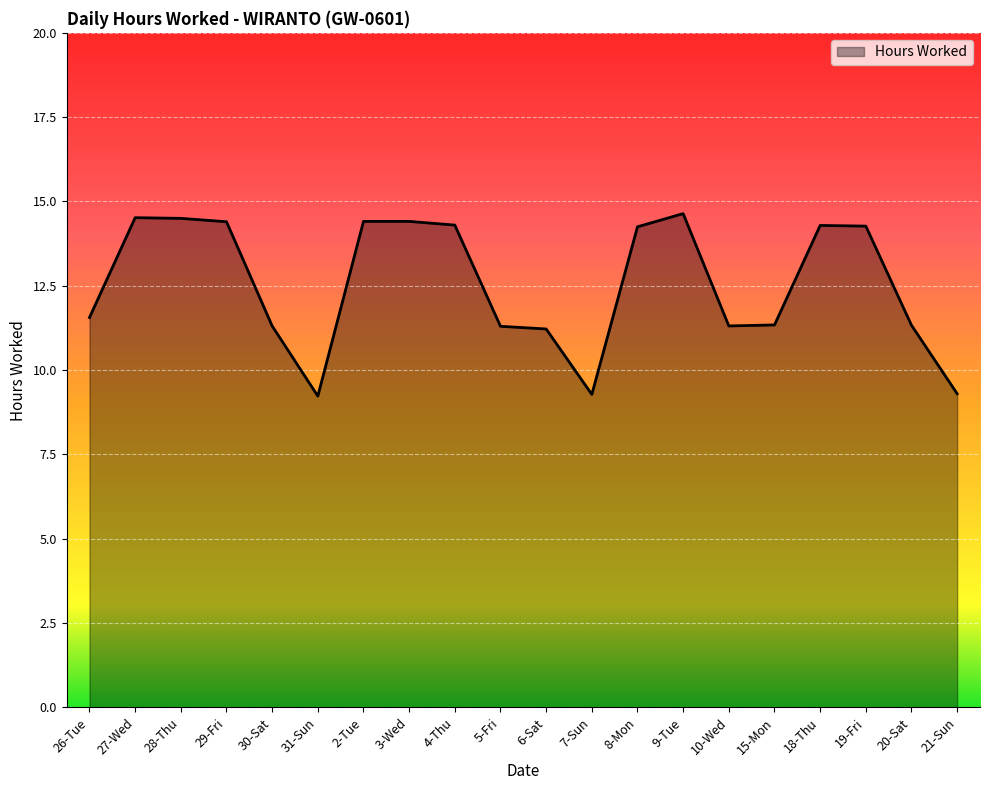

Between 9-Tue and 10-Wed, which is larger?

9-Tue